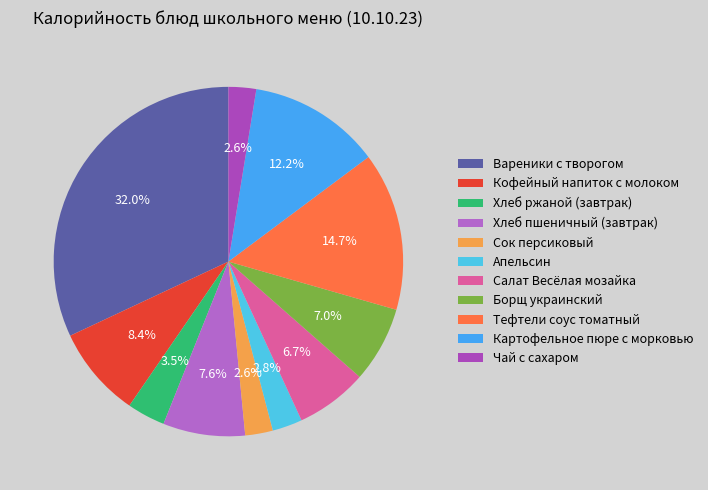

Combined, what portion of the pie is Тефтели соус томатный and Сок персиковый?

17.2%